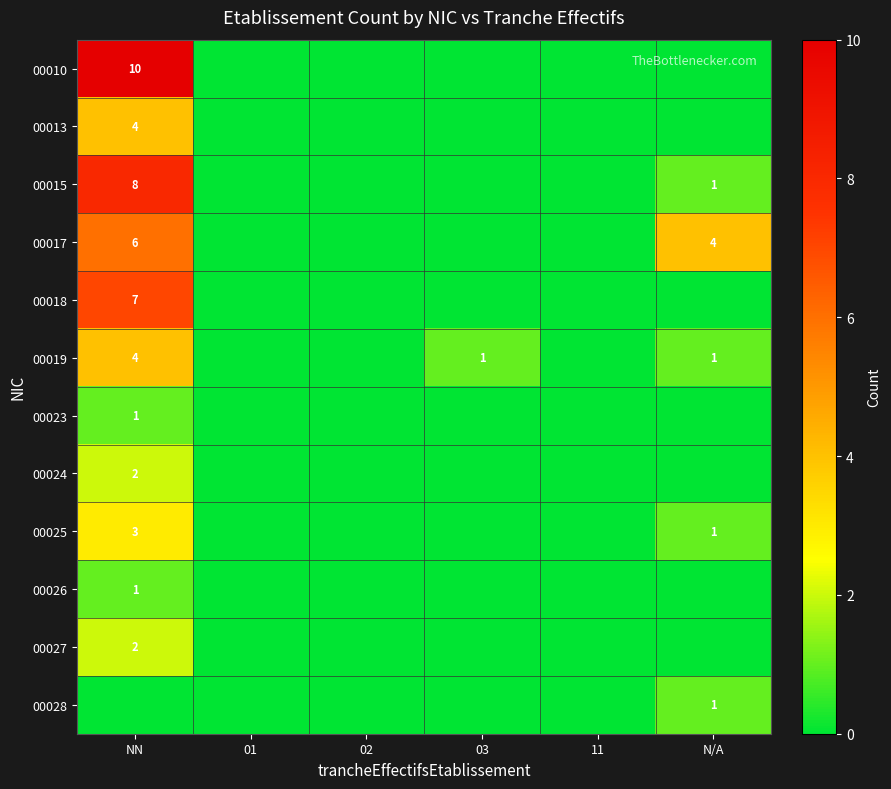

True or false: 00013 has a value of 5 at NN.

False